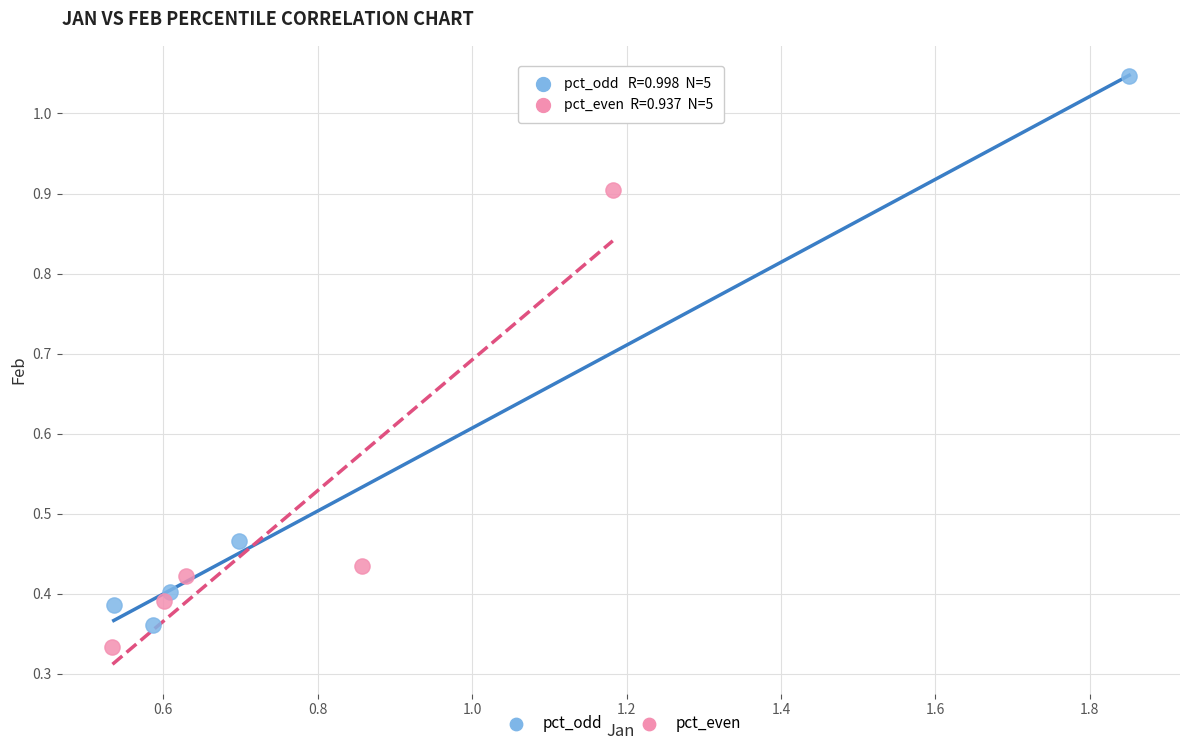

Which series has the widest spread of Y values?

pct_odd